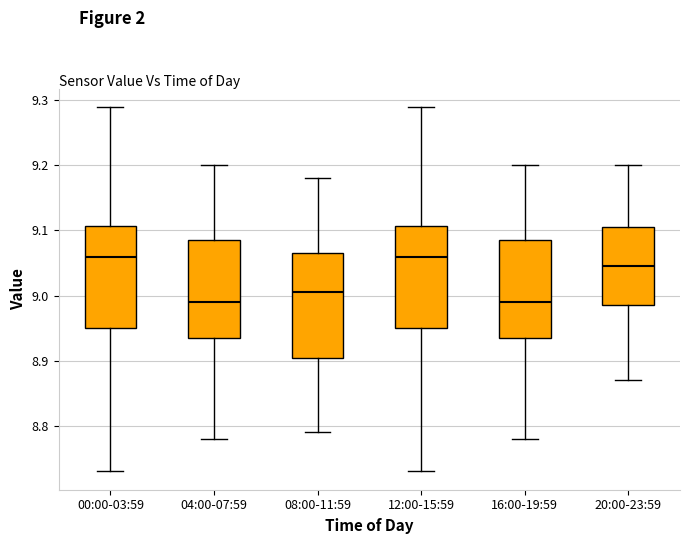

Reading left to right, transcribe this box plot: for each box, give where its median line is, the range the box spans, and where its two whiskers end, as read against the y-axis. The values are not printed on the chart, so give them approximately, as read against the axis.

00:00-03:59: median 9.06, box 8.95 to 9.11, whiskers 8.73 to 9.29
04:00-07:59: median 8.99, box 8.94 to 9.09, whiskers 8.78 to 9.20
08:00-11:59: median 9.01, box 8.91 to 9.07, whiskers 8.79 to 9.18
12:00-15:59: median 9.06, box 8.95 to 9.11, whiskers 8.73 to 9.29
16:00-19:59: median 8.99, box 8.94 to 9.09, whiskers 8.78 to 9.20
20:00-23:59: median 9.05, box 8.99 to 9.11, whiskers 8.87 to 9.20